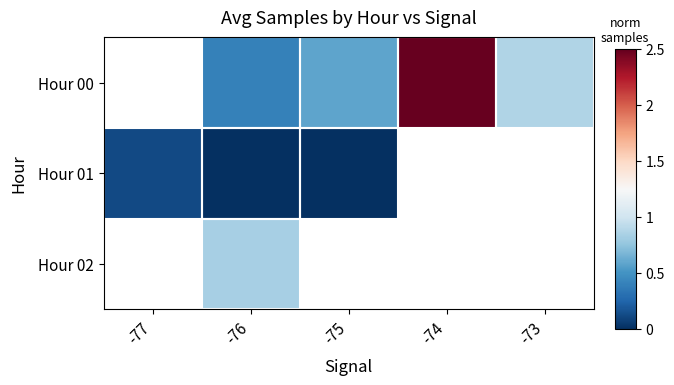

How many values in the Hour 00 series exceed 0?

4